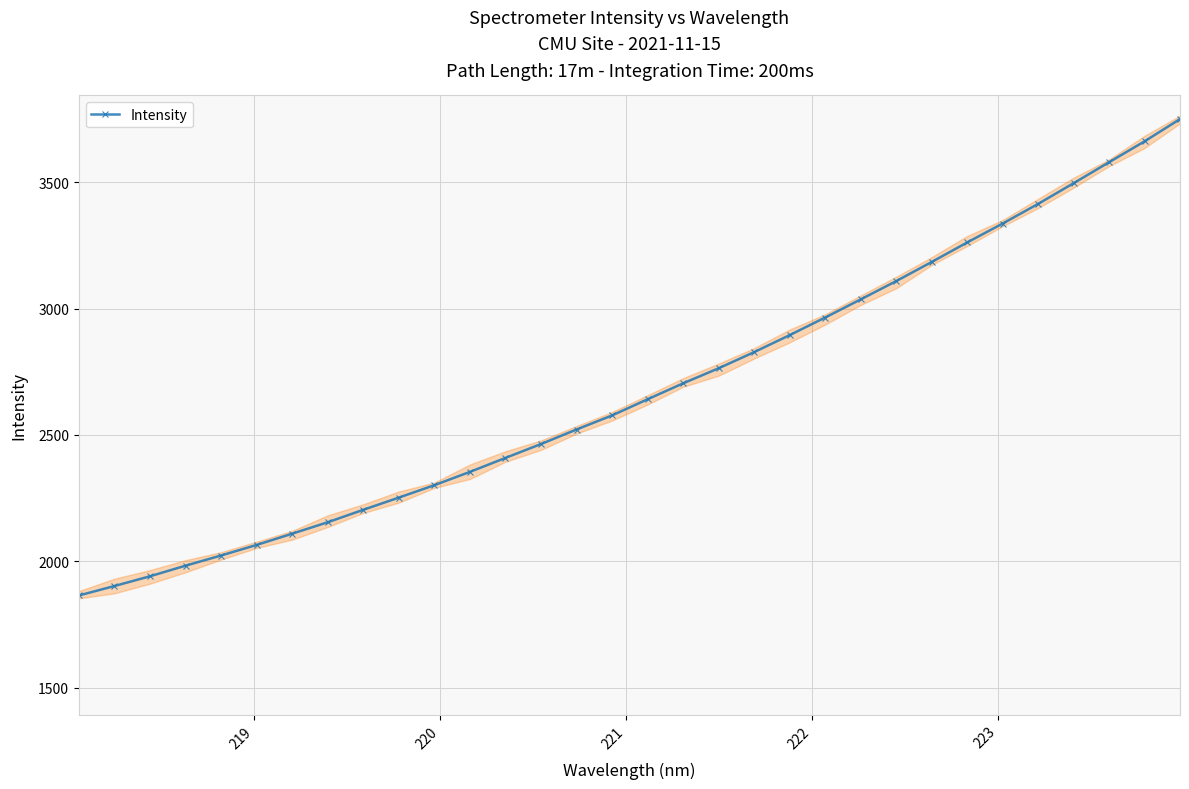

What is the minimum value for Intensity?

1864.7